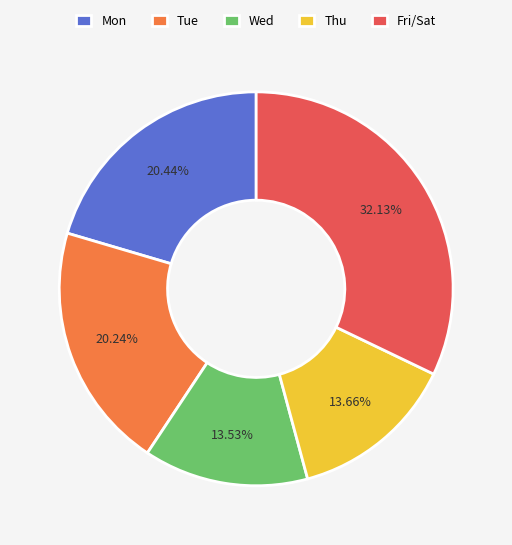

Approximately how many times larger is the value at Wed compared to Fri/Sat?

0.4